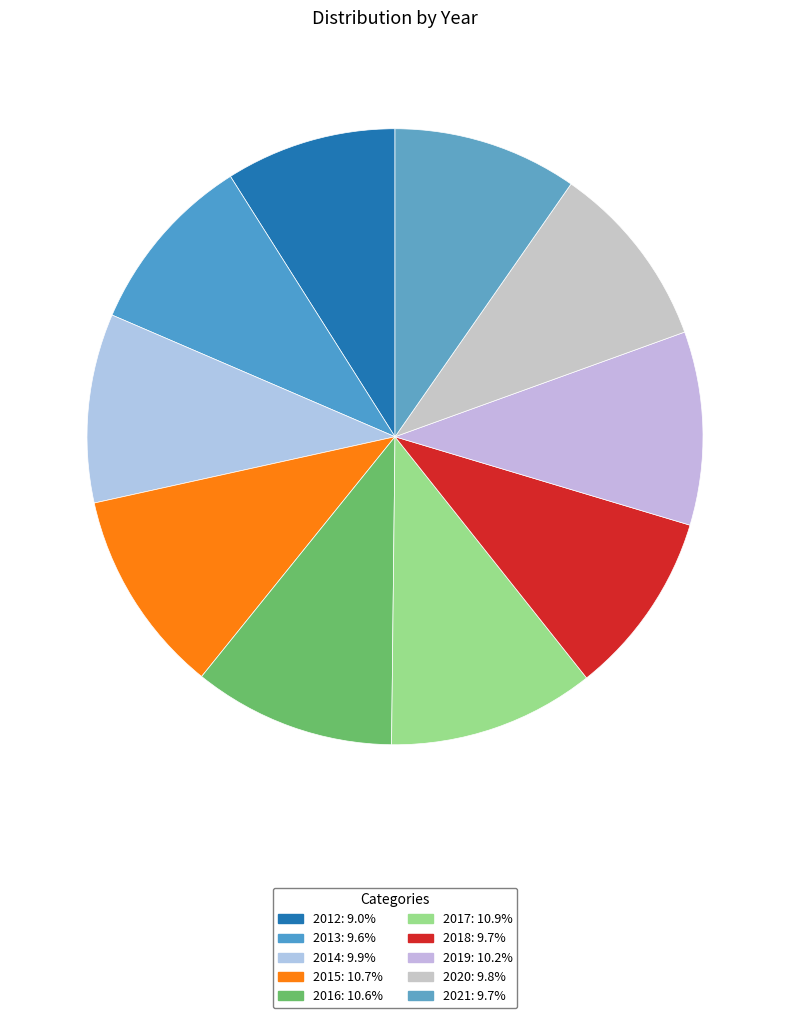

Is 2014 the majority of the pie?

No